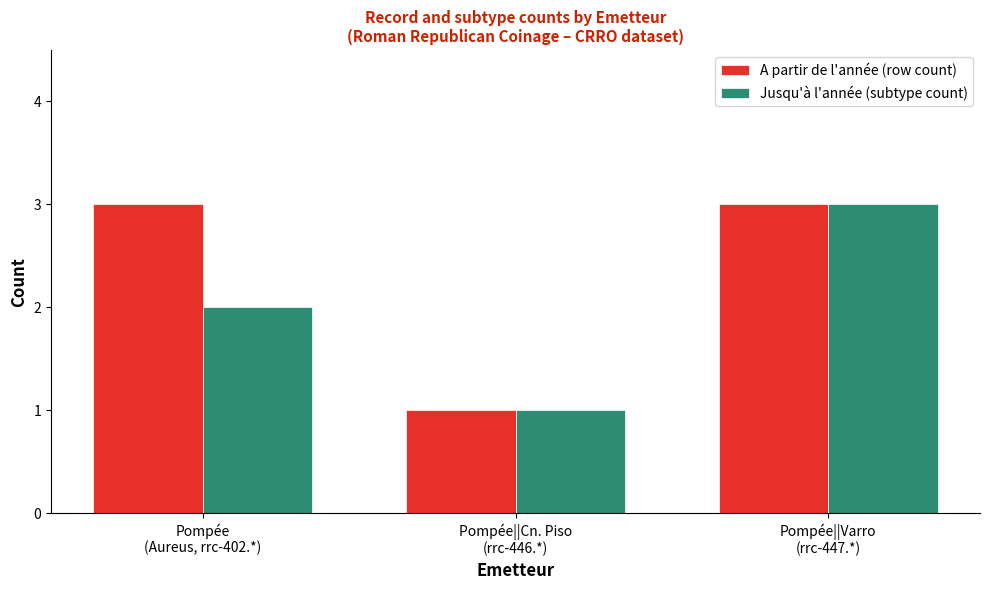

At which label does Jusqu'à l'année (subtype count) reach its minimum?

Pompée||Cn. Piso
(rrc-446.*)